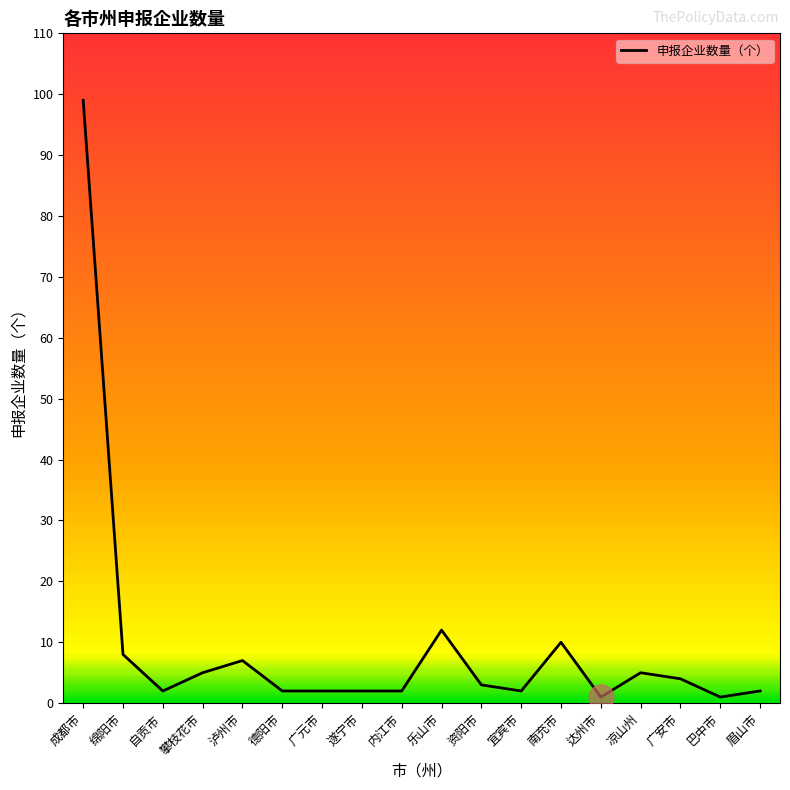

Reading left to right, extract all data points from this chart.

成都市=99	绵阳市=8	自贡市=2	攀枝花市=5	泸州市=7	德阳市=2	广元市=2	遂宁市=2	内江市=2	乐山市=12	资阳市=3	宜宾市=2	南充市=10	达州市=1	凉山州=5	广安市=4	巴中市=1	眉山市=2